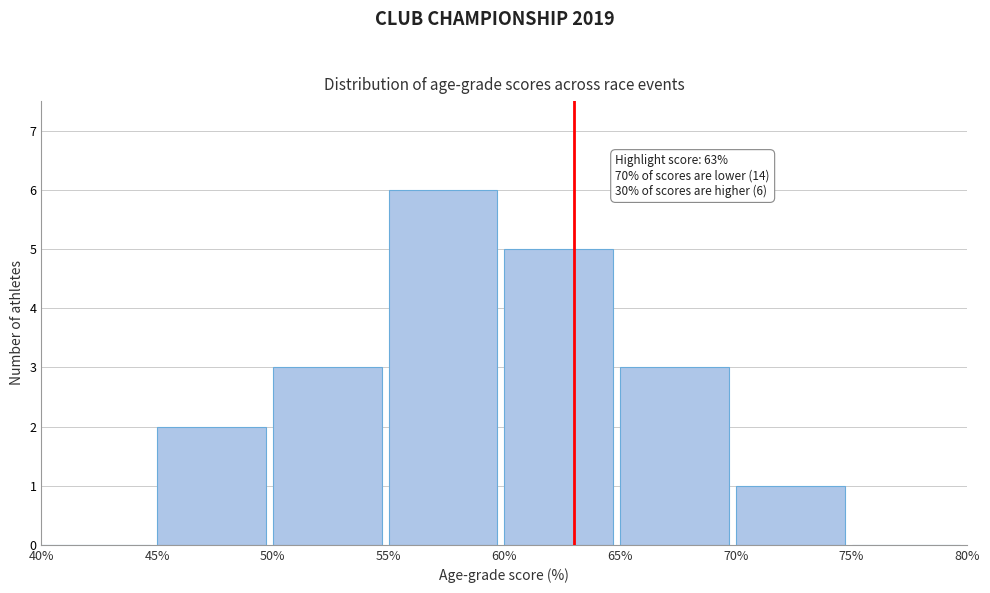

Which range on the x-axis has the tallest bar?

55% to 60%